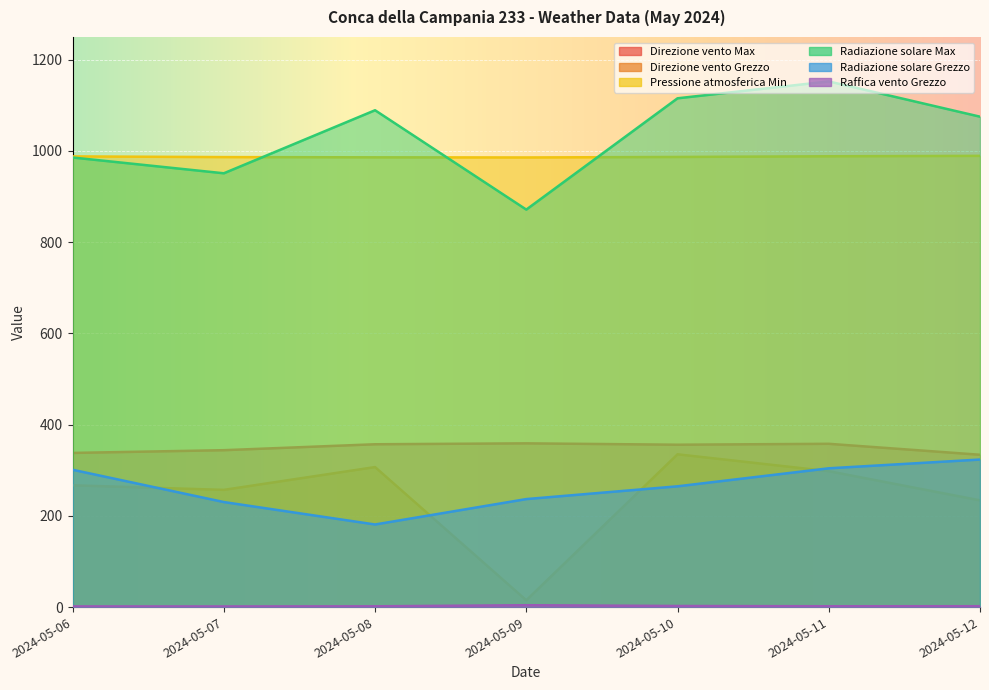

What is the value of the Radiazione solare Grezzo point at the 2nd from the left?

230.3